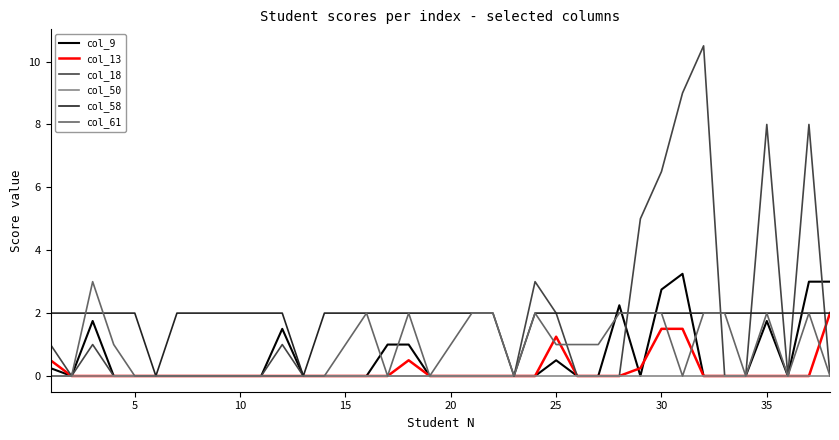

Which series has the widest spread of values?

col_18